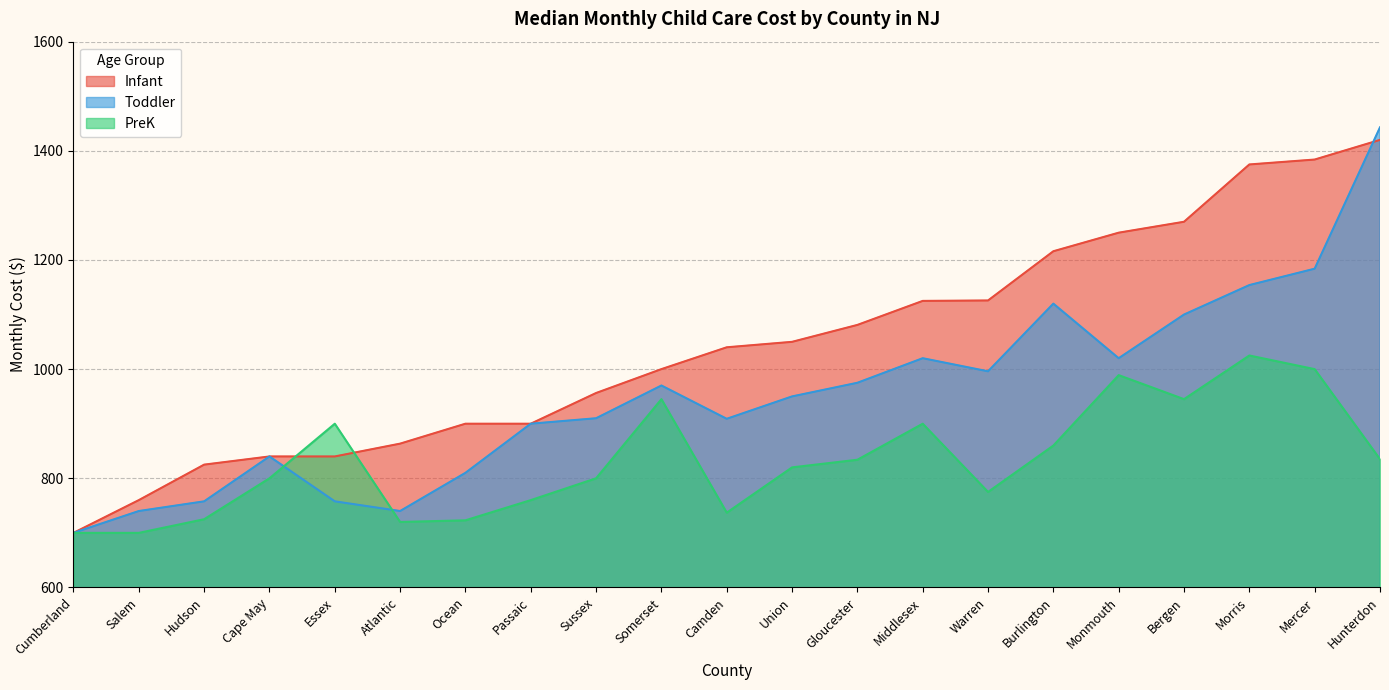

What are all the series names shown in the legend?

Infant, Toddler, PreK